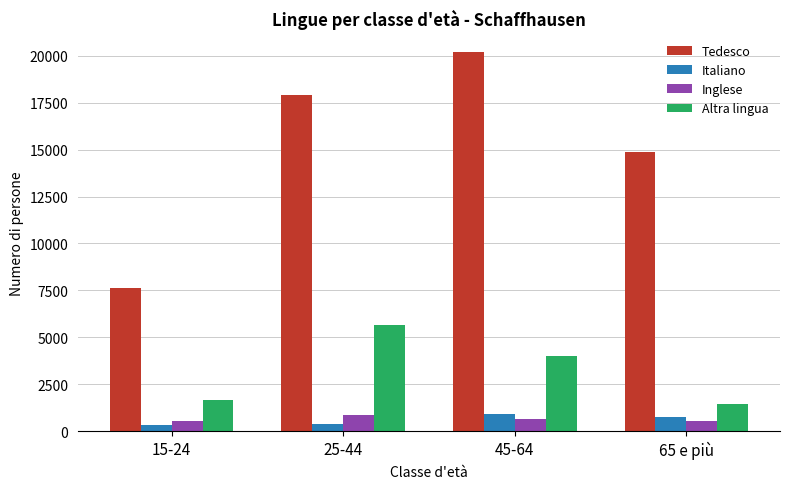

At which label does Tedesco reach its peak?

45-64